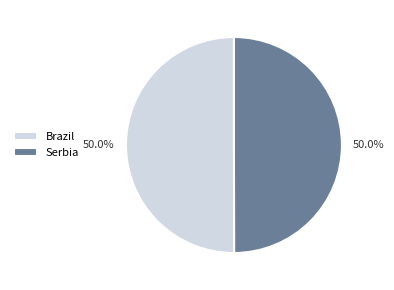

Approximately how many times larger is the value at Brazil compared to Serbia?

1.0